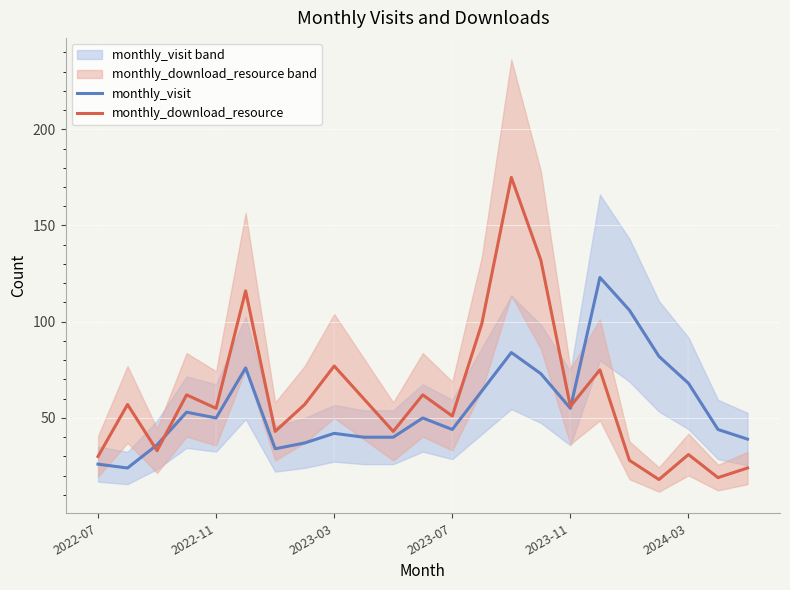

What is the maximum value for monthly_download_resource?

175